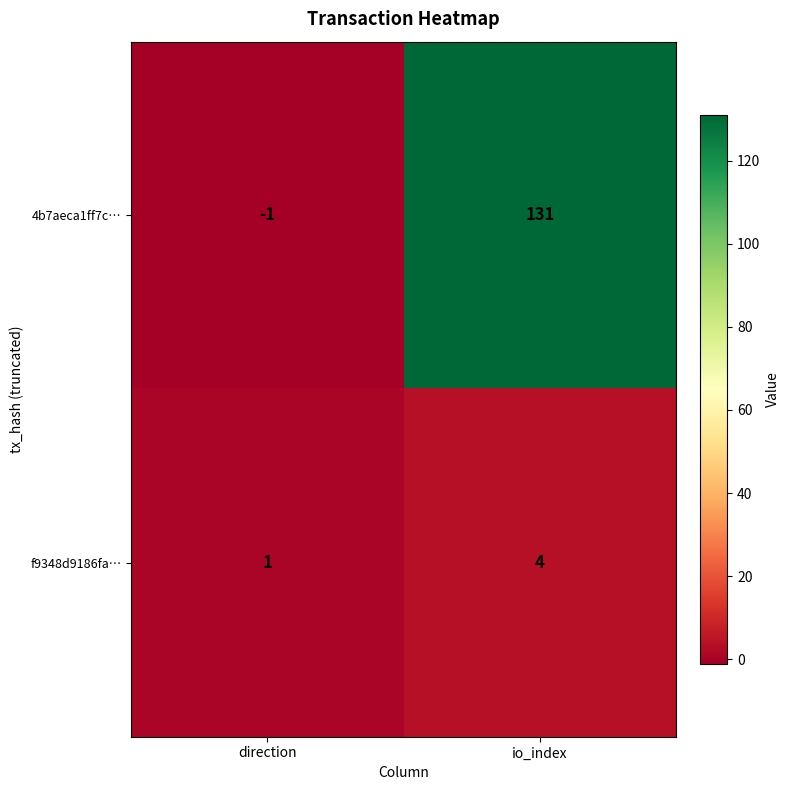

Reading right to left, what are all the values shown in this chart?

4b7aeca1ff7c…: 131	-1
f9348d9186fa…: 4	1